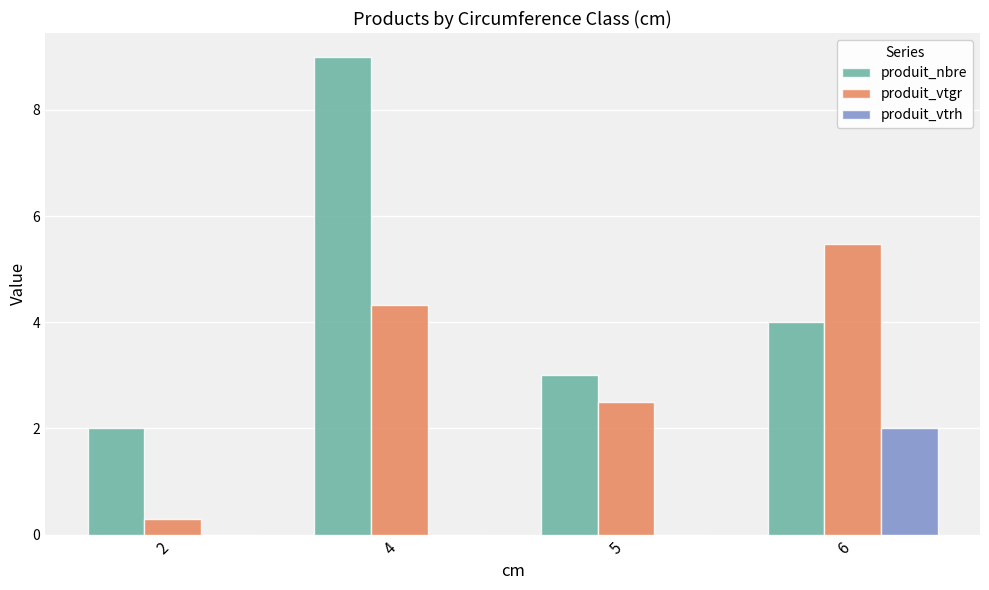

What are all the series names shown in the legend?

produit_nbre, produit_vtgr, produit_vtrh